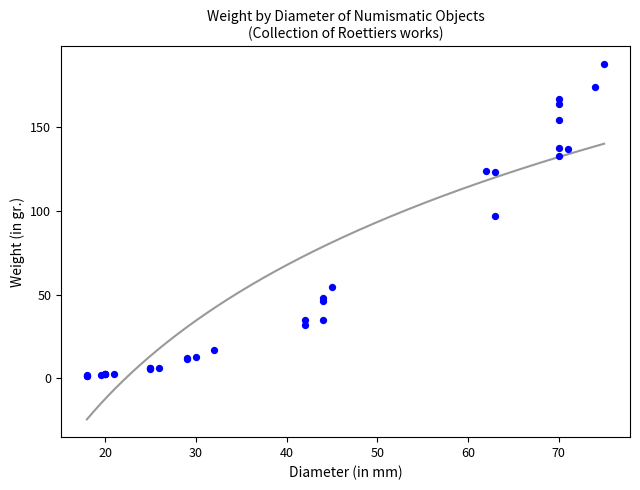

What Y value in the scatter plot is closest to 94?

97.0